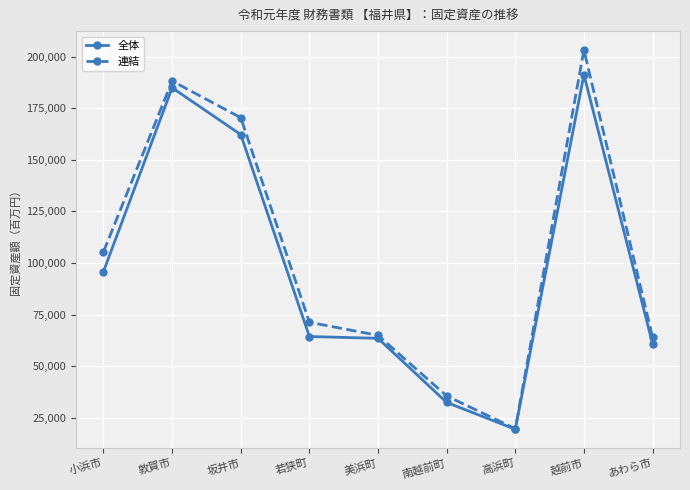

List the series in order of their overall mean, highest first.

連結, 全体